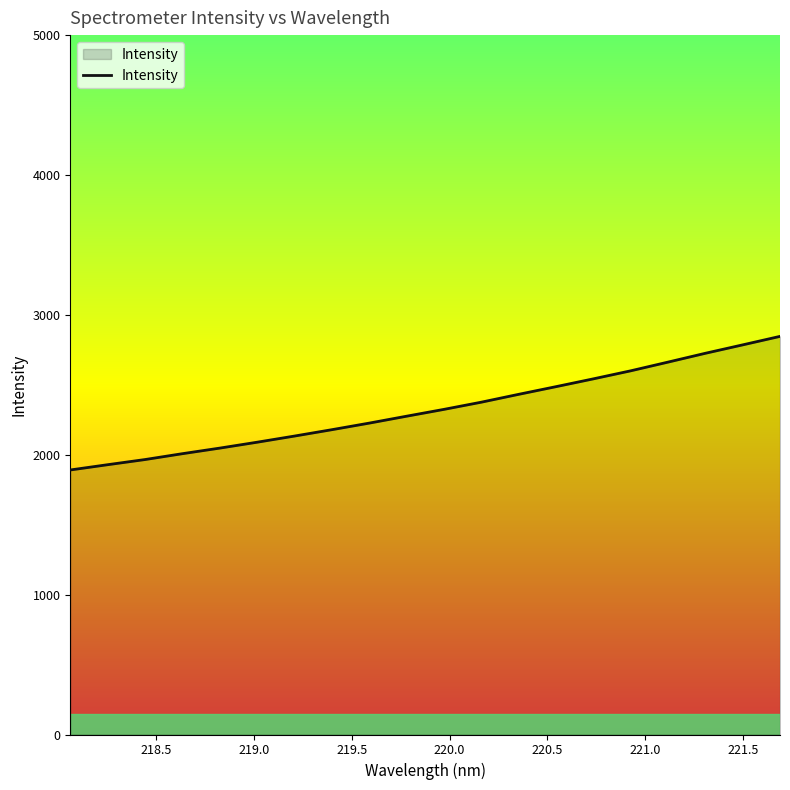

What is the smallest value displayed?

1891.2